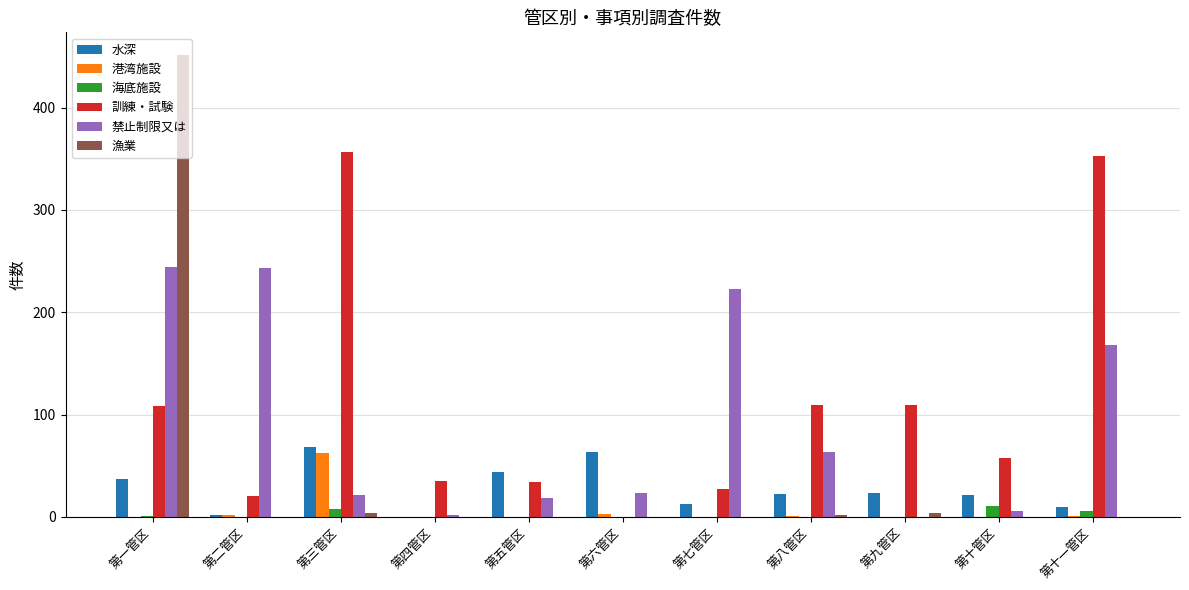

Count the number of data series in this chart.

6